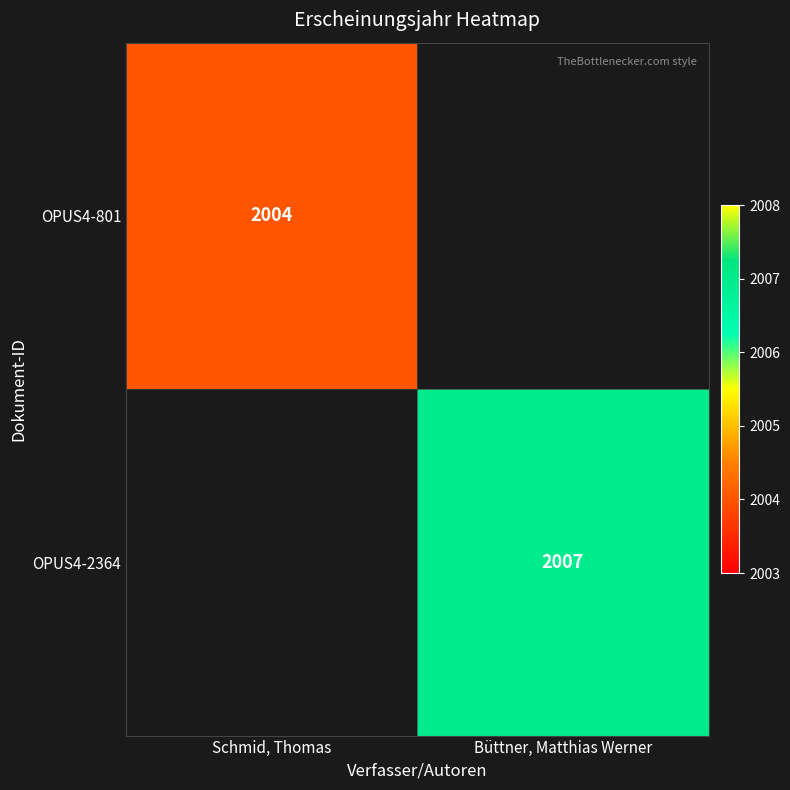

What is the minimum value shown in the chart?

2004.0